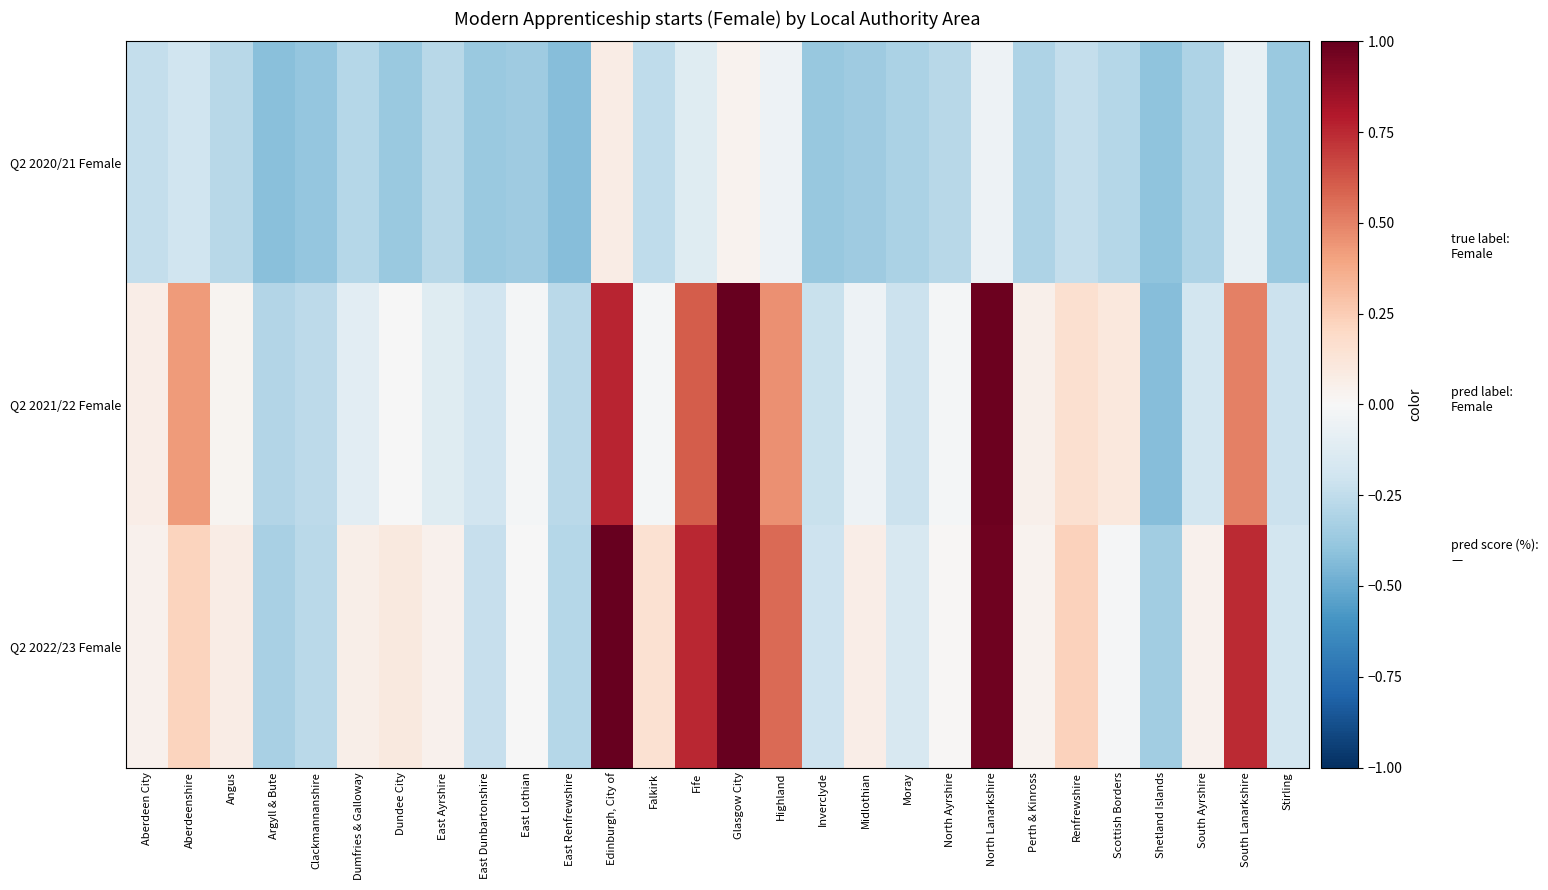

Which label corresponds to the smallest value in the chart?

East Renfrewshire